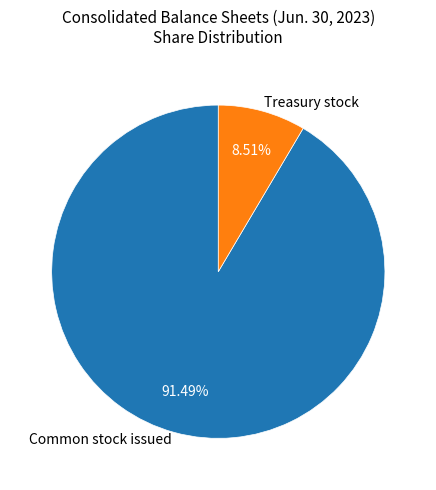

Which has a higher value, Treasury stock or Common stock issued?

Common stock issued